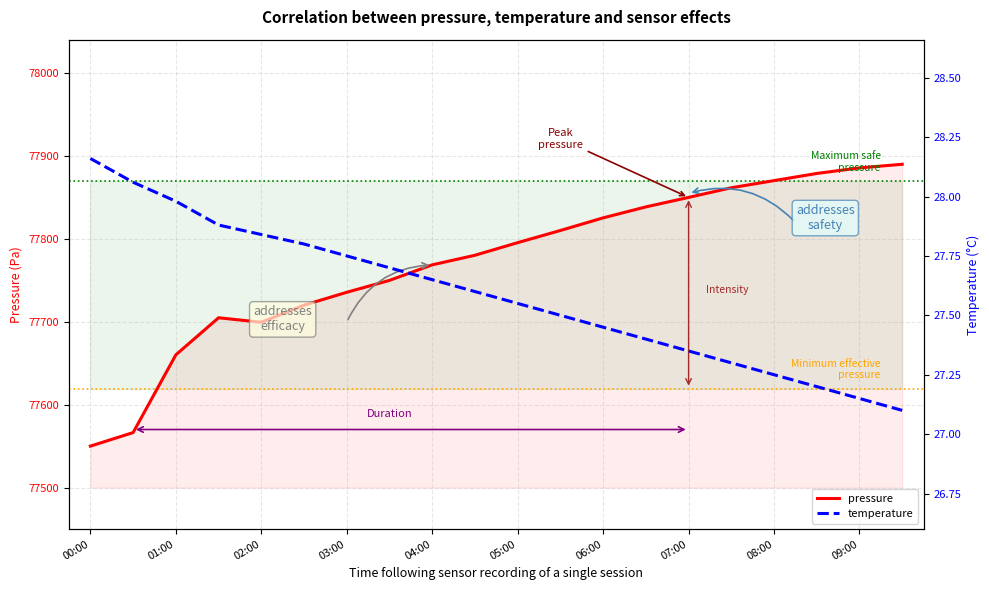

What is the average value of the temperature series?

27.6